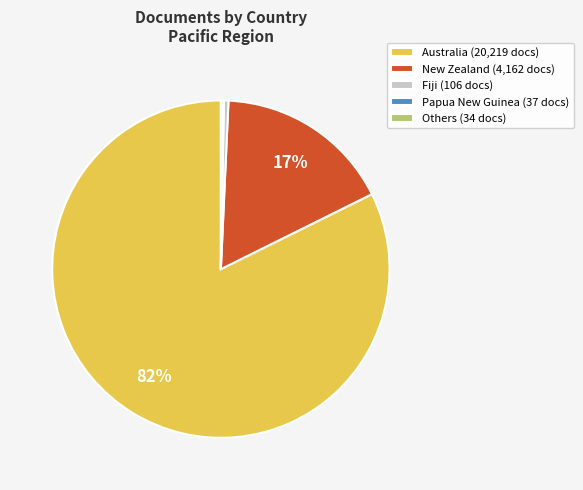

The New Zealand (4,162 docs) slice represents 22% of the pie. True or false?

False